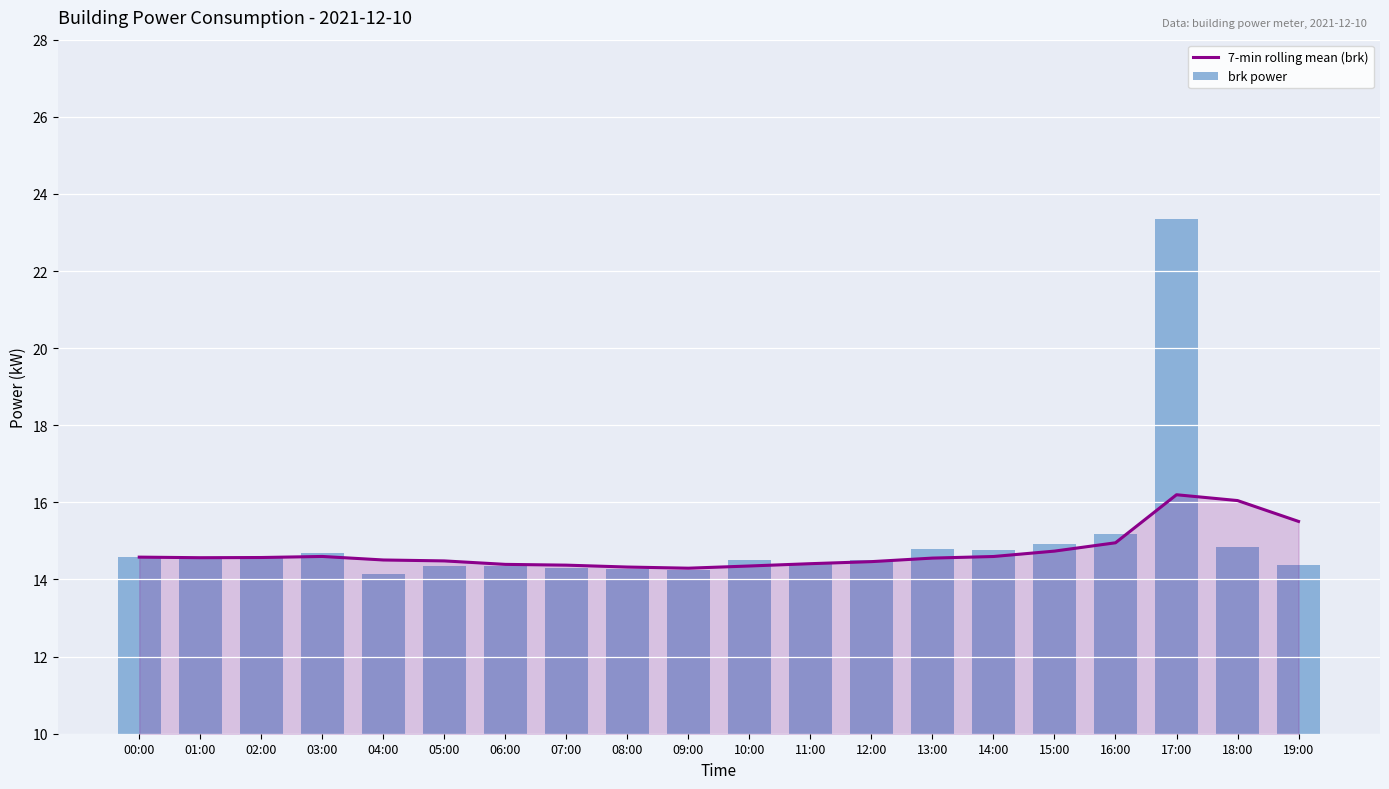

Which series changed the most between 13:00 and 18:00?

7-min rolling mean (brk)